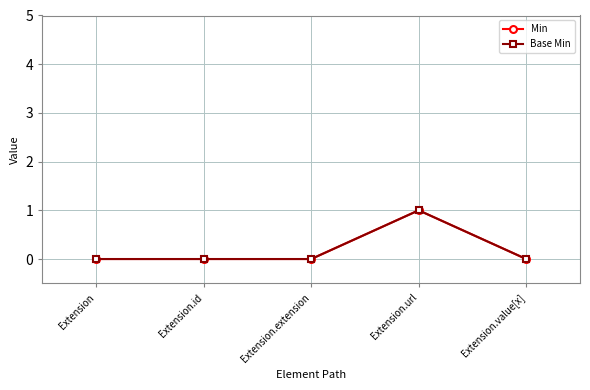

Which has a higher value, Extension.value[x] or Extension.extension?

Extension.value[x]